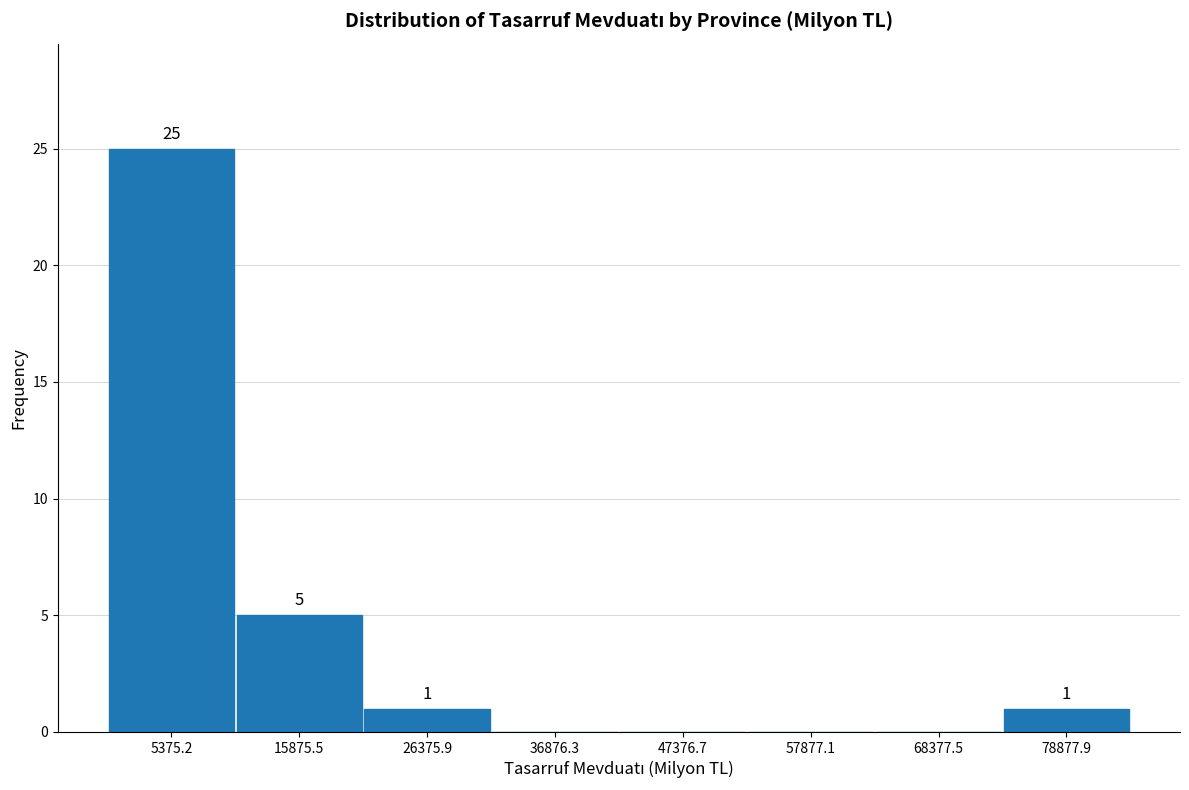

Which range on the x-axis has the tallest bar?

0 to 10000